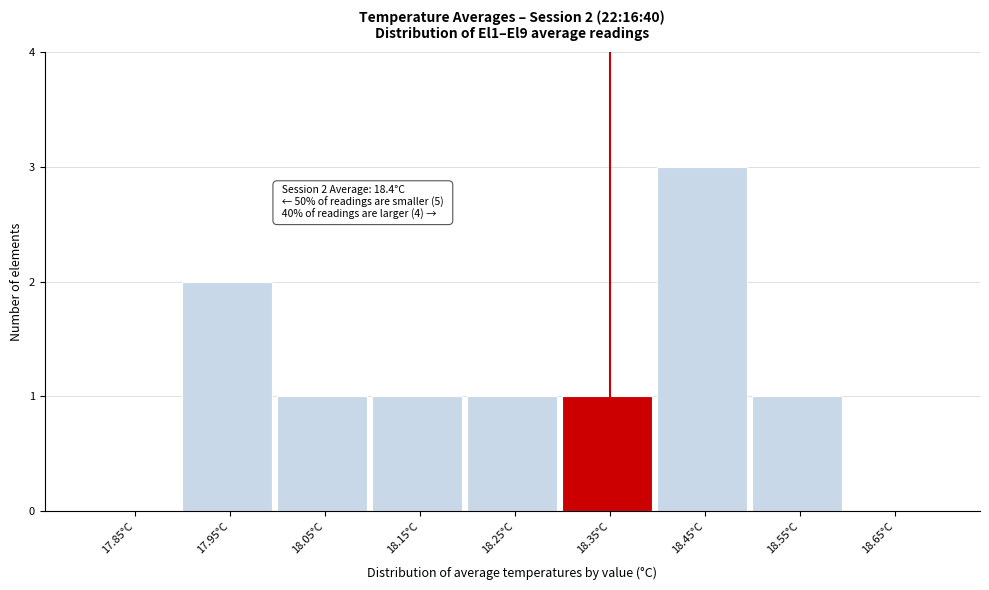

Reading left to right, list all the values displayed in this chart.

17.85°C=0	17.95°C=2	18.05°C=1	18.15°C=1	18.25°C=1	18.35°C=1	18.45°C=3	18.55°C=1	18.65°C=0